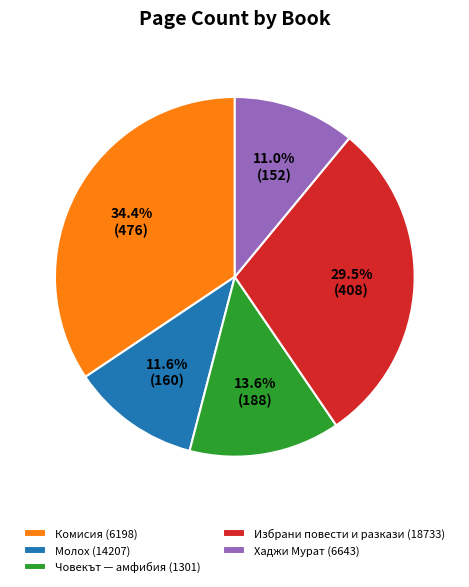

How much of the chart is everything except Човекът — амфибия (1301)?

86.4%